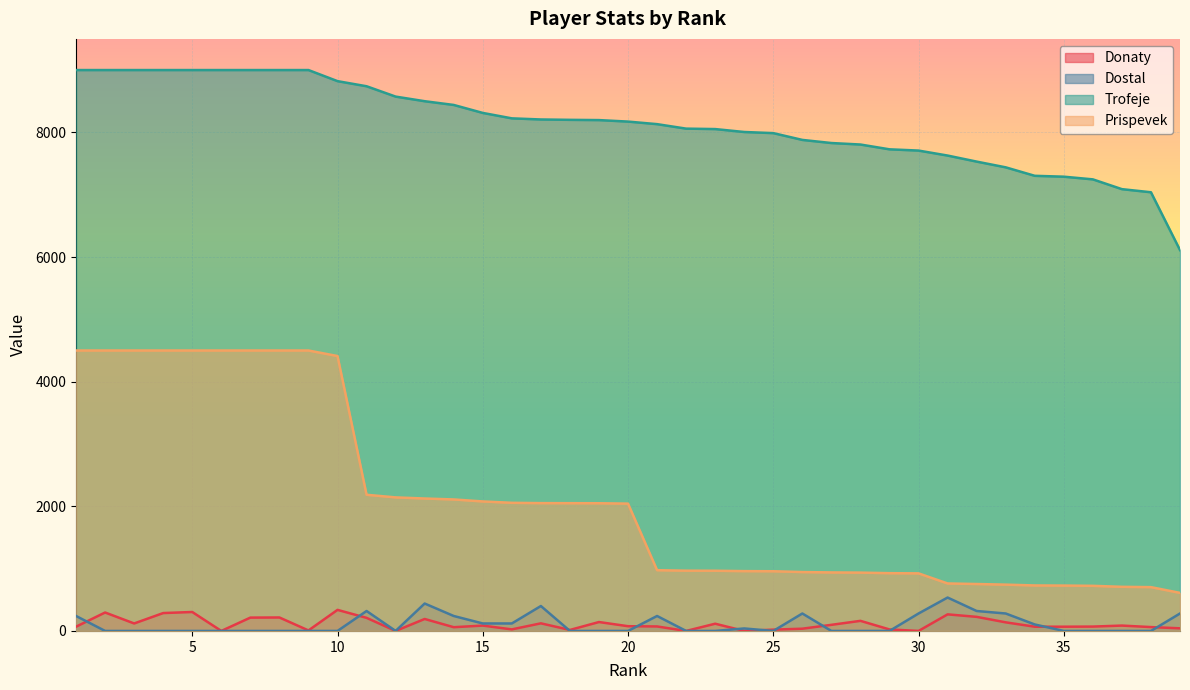

At how many categories does at least one series exceed 4759?

39